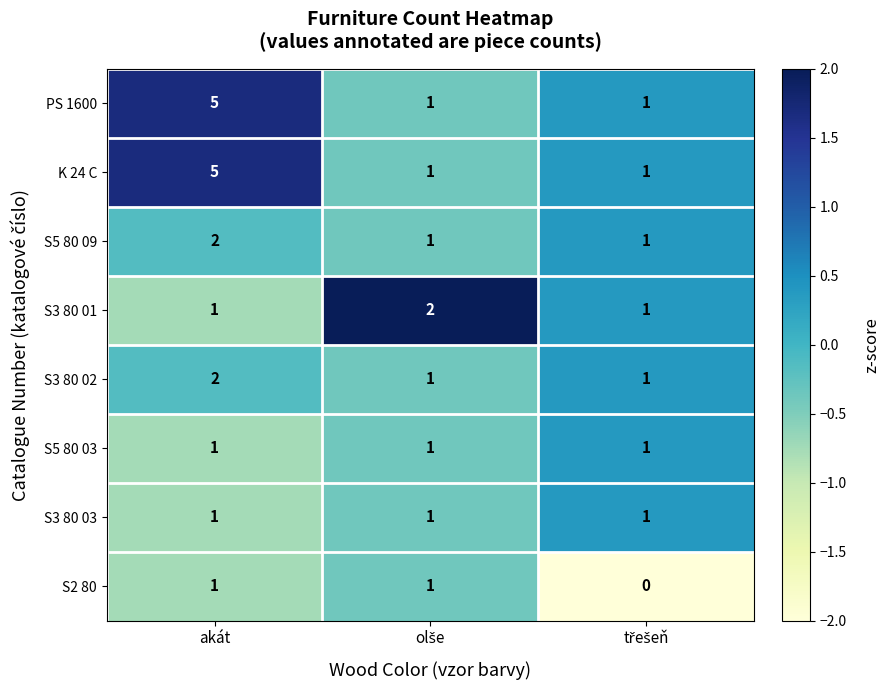

What is the greatest value displayed?

5